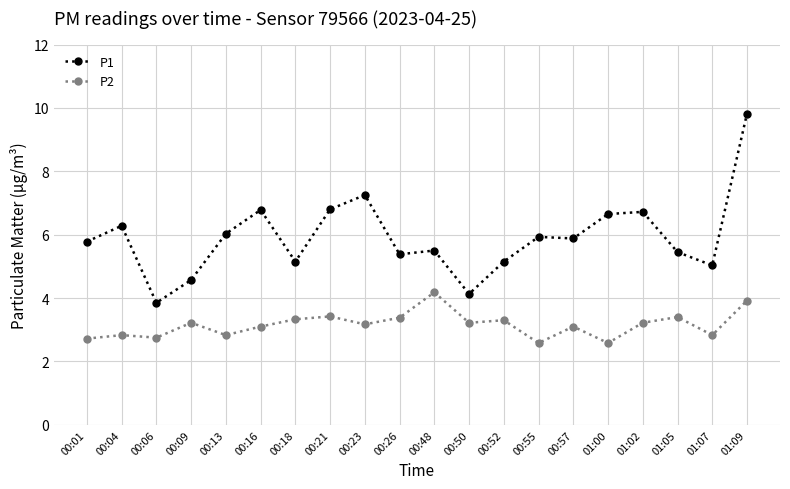

What value does the P1 series have at 00:26?

5.4